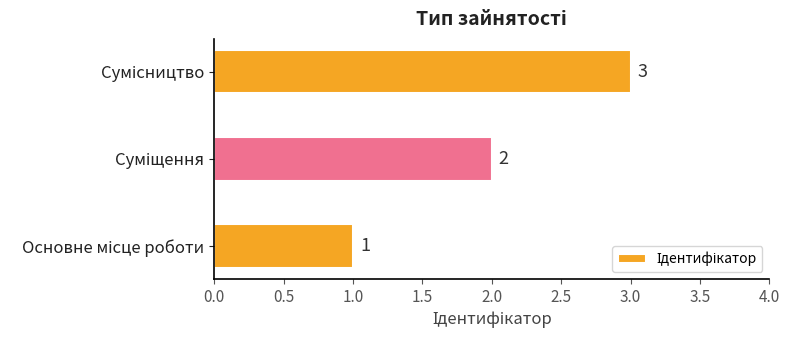

What is the greatest value displayed?

3